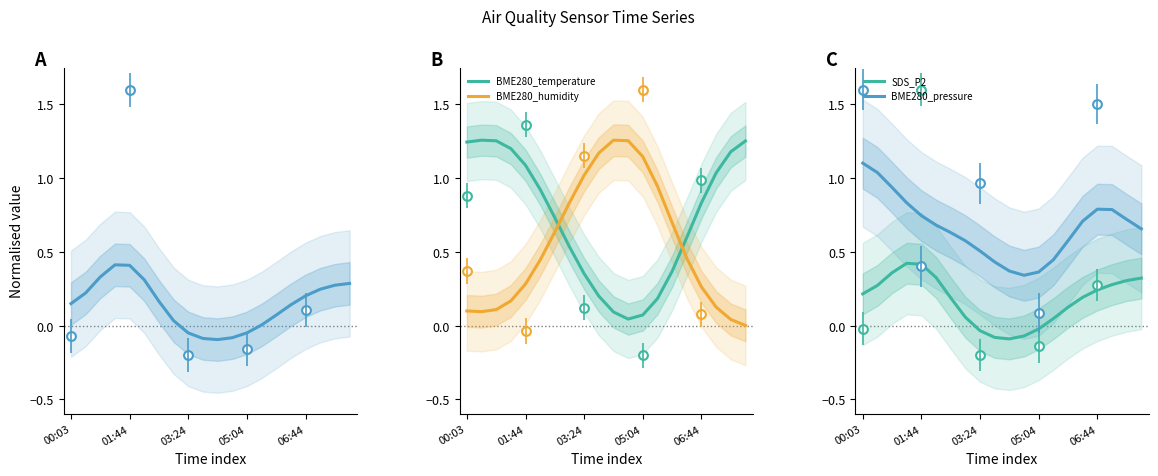

True or false: SDS_P2 and BME280_pressure intersect in this chart.

False